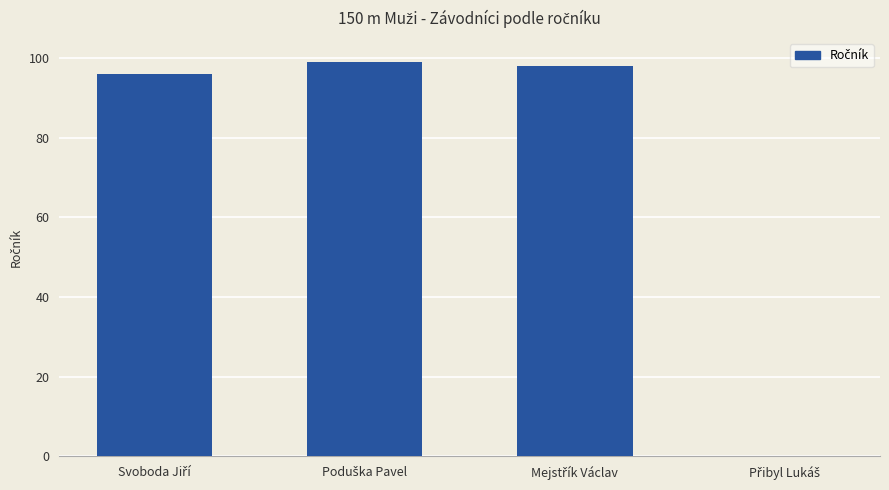

What is the maximum value shown in the chart?

99